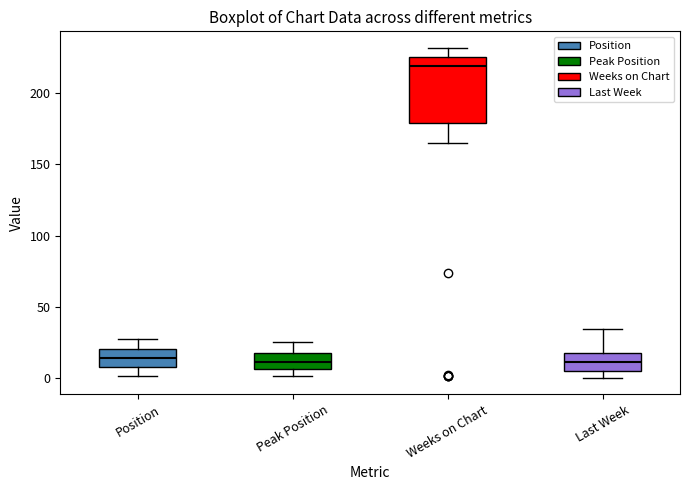

Which box's median line is the highest?

Weeks on Chart